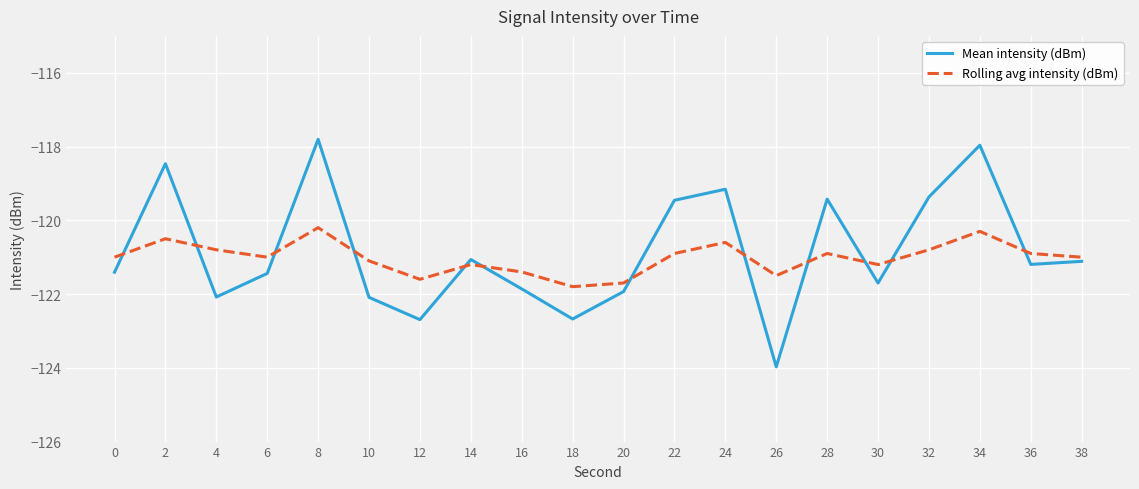

At which category does Mean intensity (dBm) reach its first local valley?

4